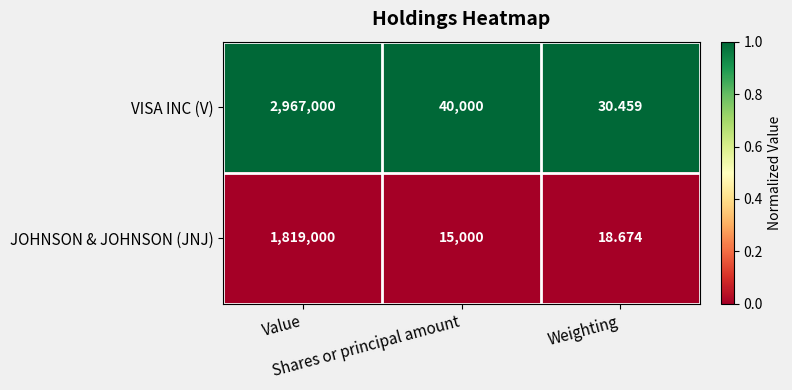

Rank the series by their maximum value, from highest to lowest.

VISA INC (V), JOHNSON & JOHNSON (JNJ)